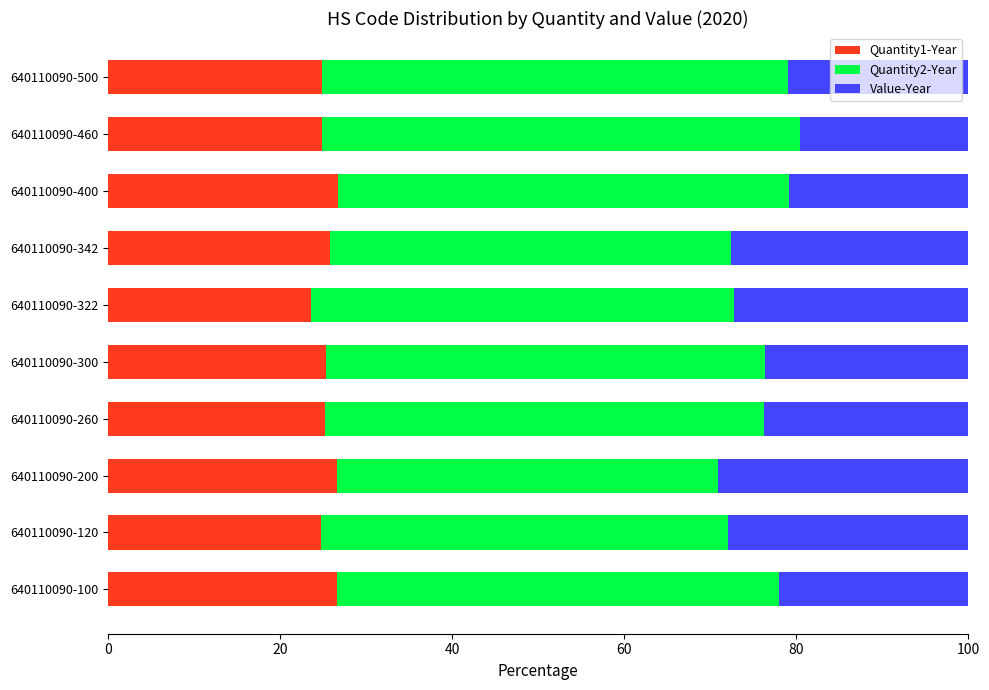

What is the average value of the Quantity1-Year series?

25.4